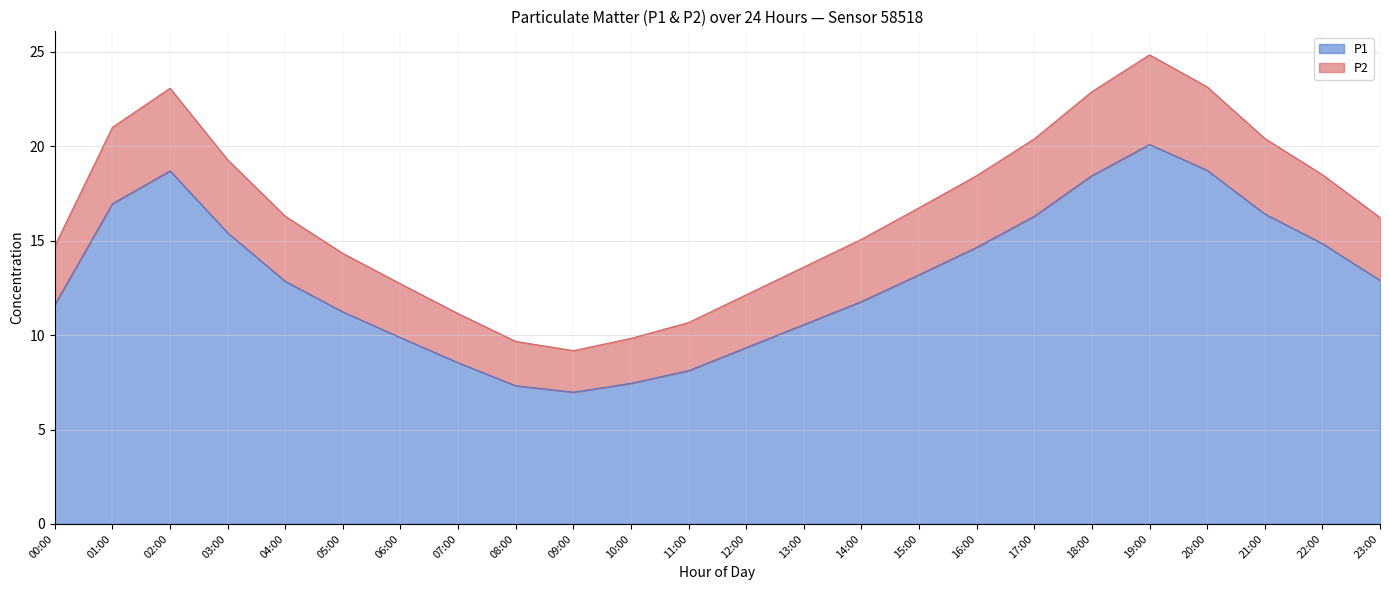

At how many categories does at least one series exceed 16?

13